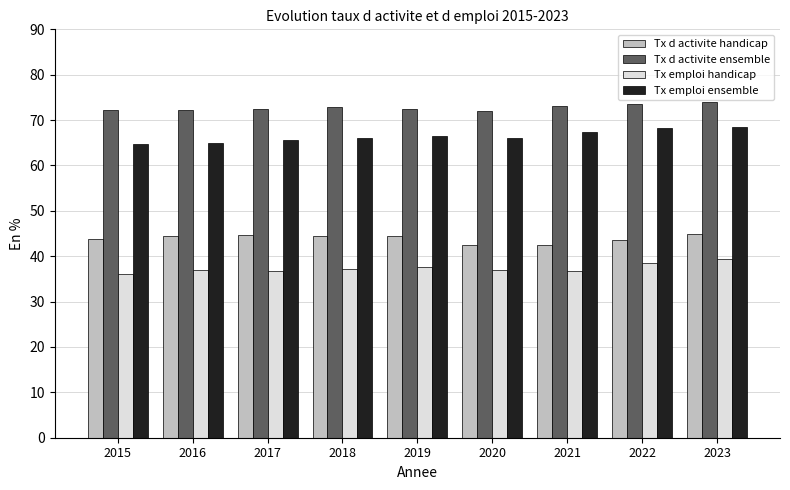

At how many categories does at least one series exceed 37?

9